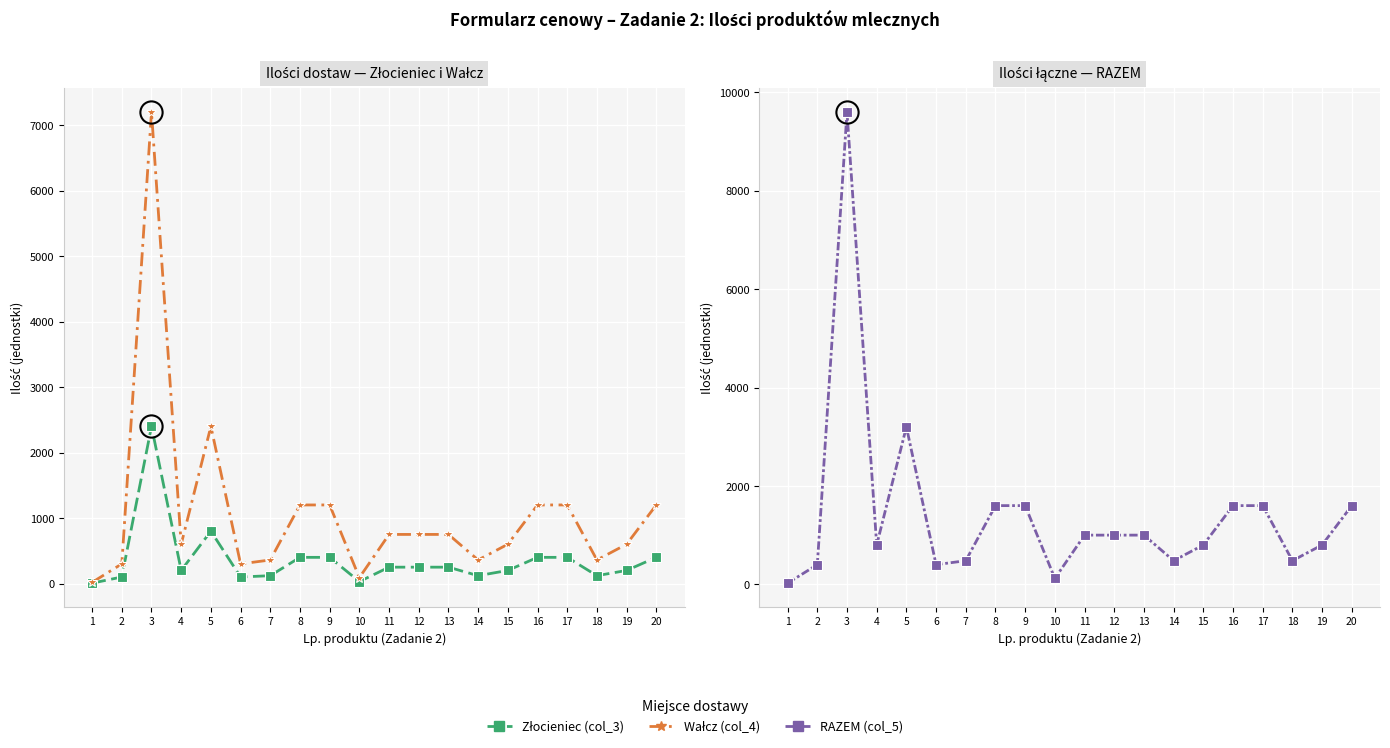

Which has a higher value, 12 or 18?

12